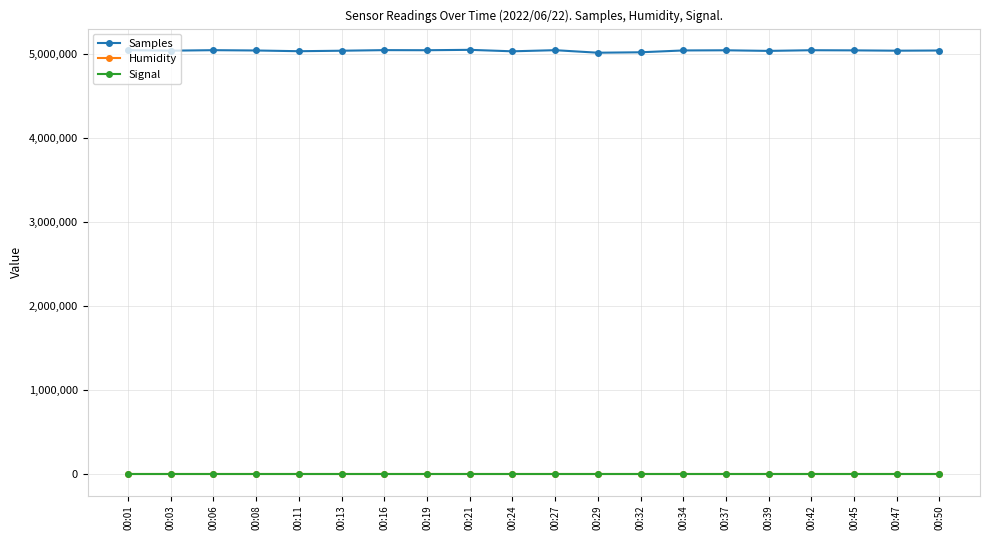

How many lines are shown in the chart?

3